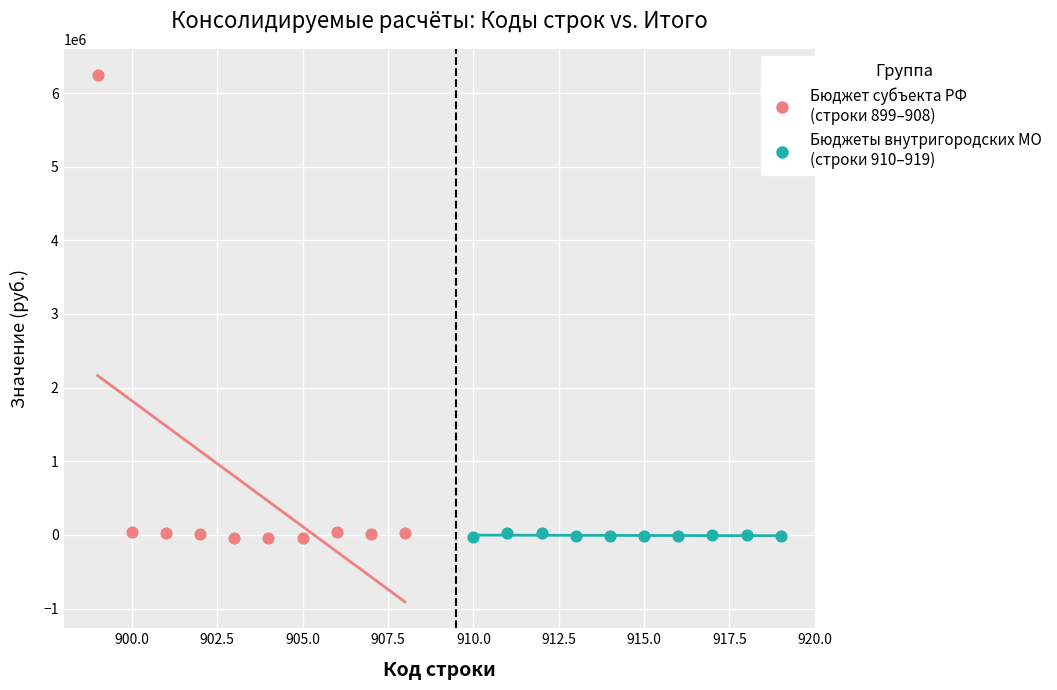

Which series has the largest Y range (max minus min)?

Бюджет субъекта РФ (строки 899–908)